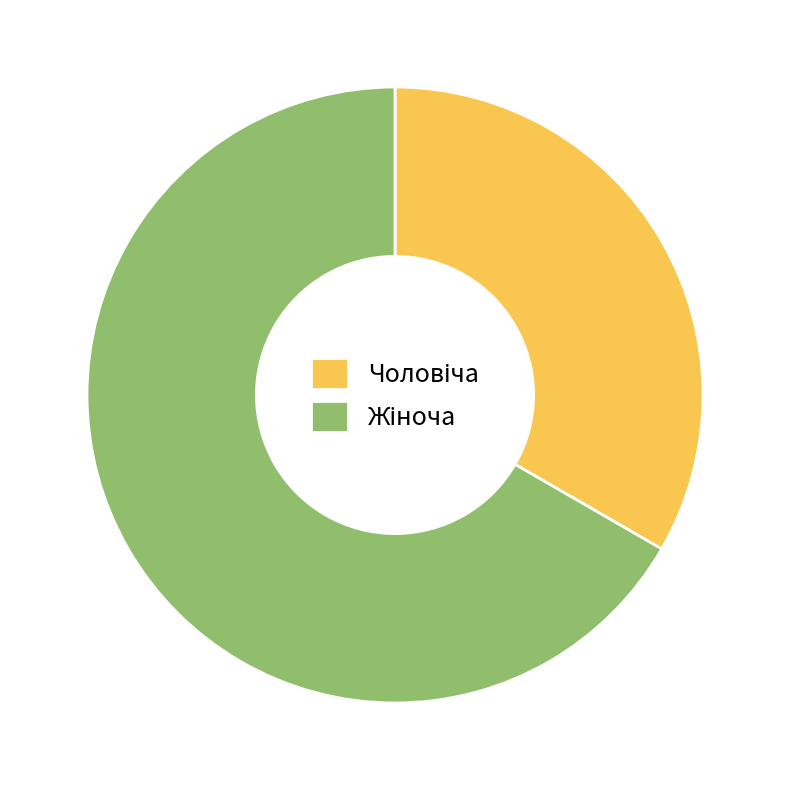

Is there a majority slice in this chart?

Yes